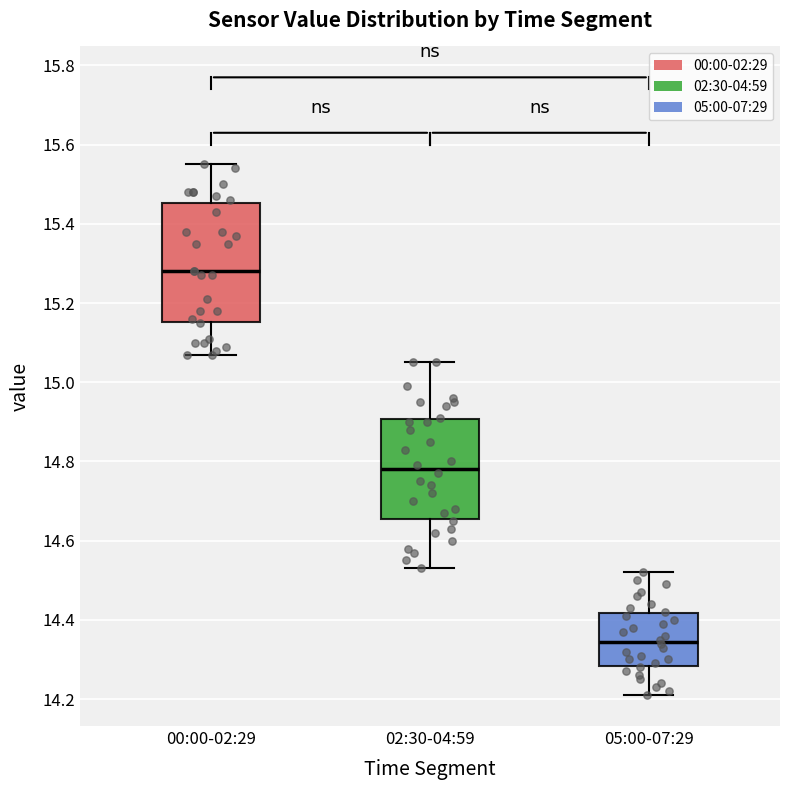

Reading left to right, read every box against the y-axis: the position of its median line, the range the box covers, and the ends of its whiskers. The values are not printed on the chart, so give them approximately, as read against the axis.

00:00-02:29: median 15.28, box 15.16 to 15.46, whiskers 15.08 to 15.56
02:30-04:59: median 14.78, box 14.66 to 14.90, whiskers 14.54 to 15.06
05:00-07:29: median 14.34, box 14.28 to 14.42, whiskers 14.22 to 14.52